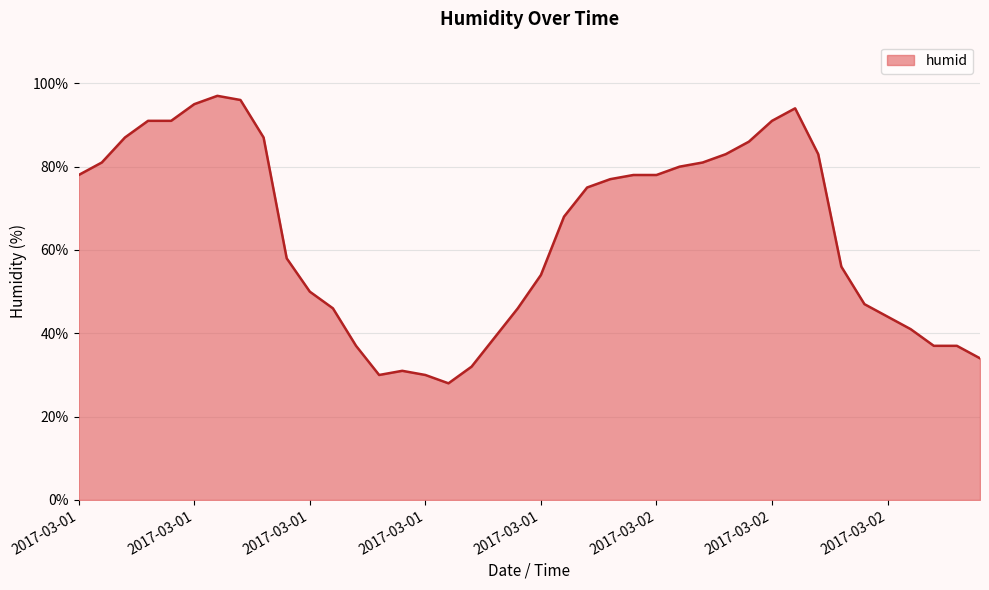

What is the difference between the maximum and minimum values?

69